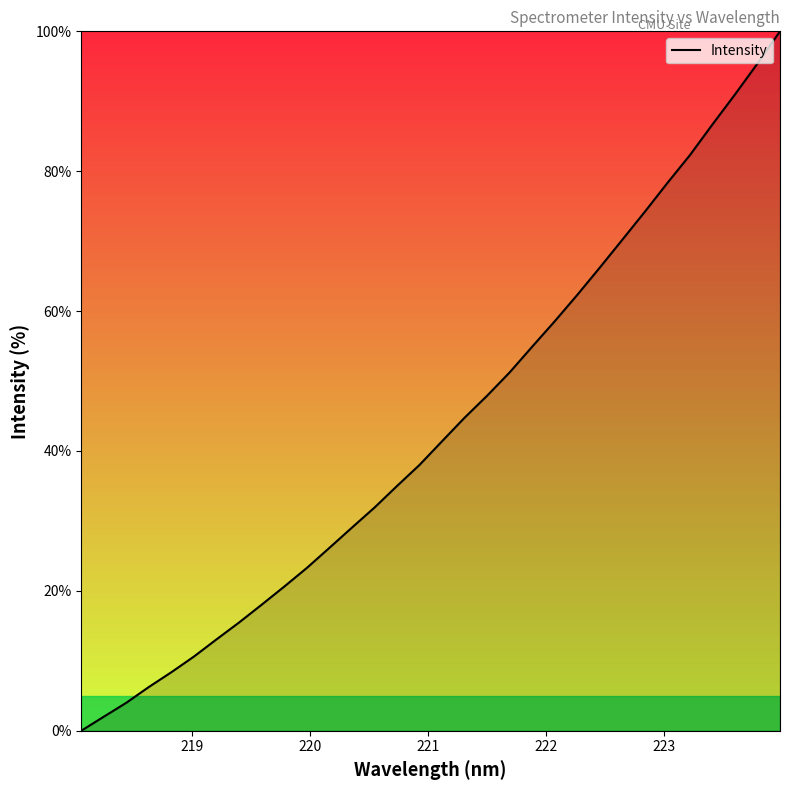

What is the greatest value displayed?

100.0